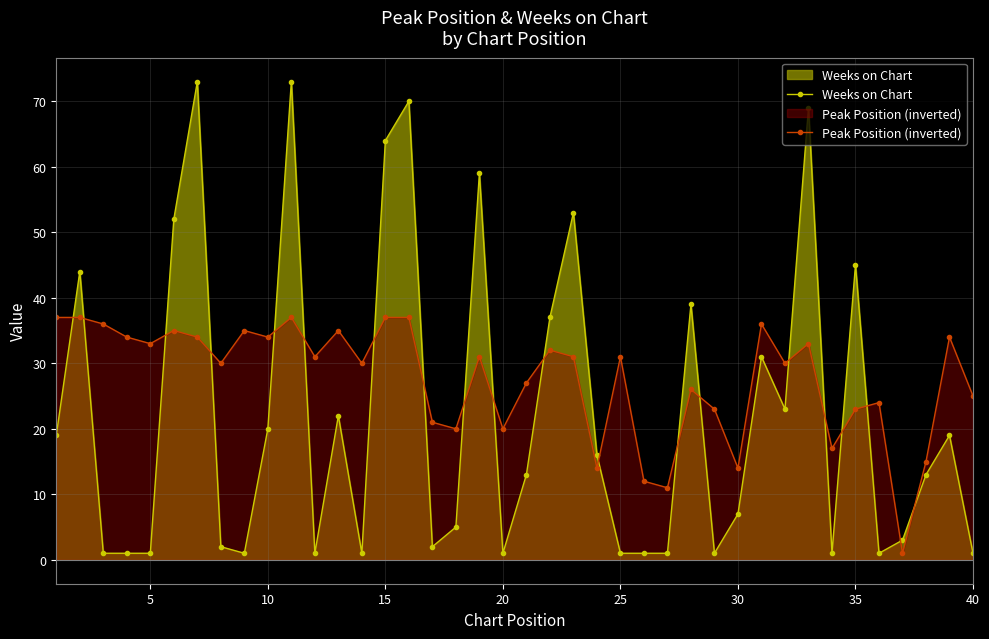

At how many categories does at least one series exceed 63?

5